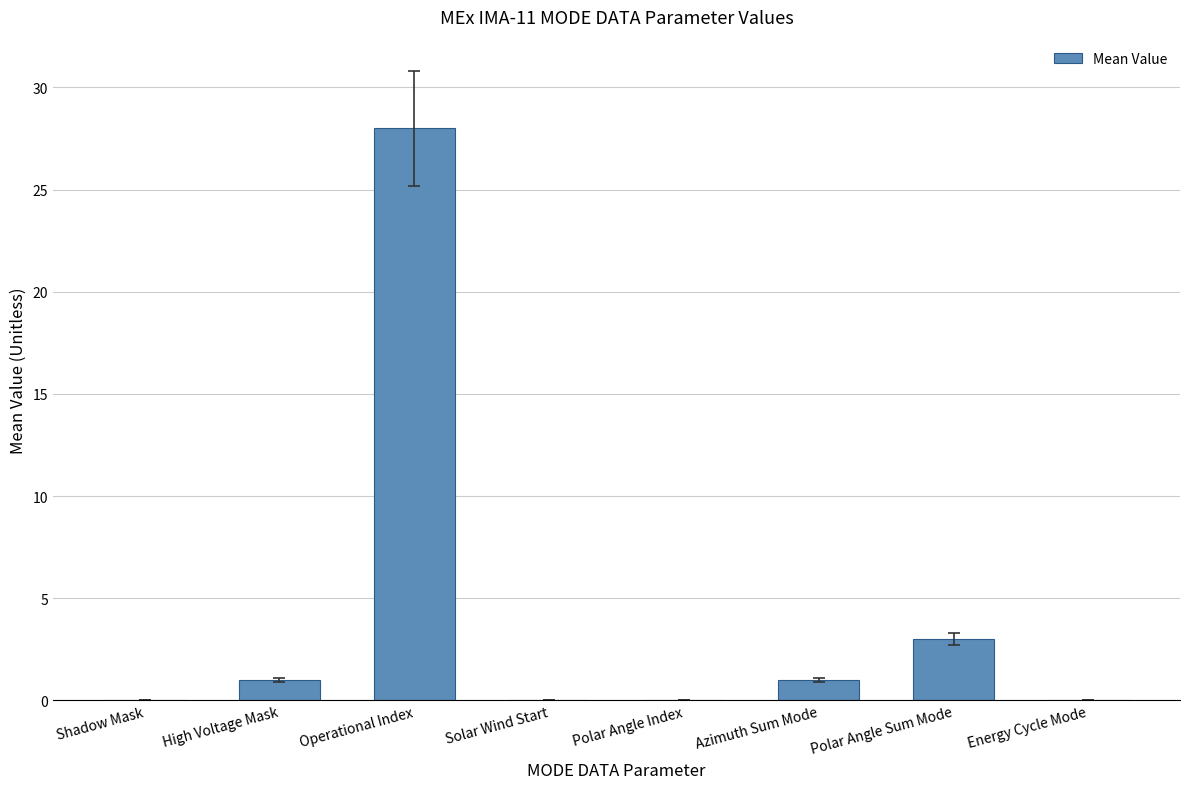

Reading left to right, what are all the values shown in this chart?

0	1	28	0	0	1	3	0